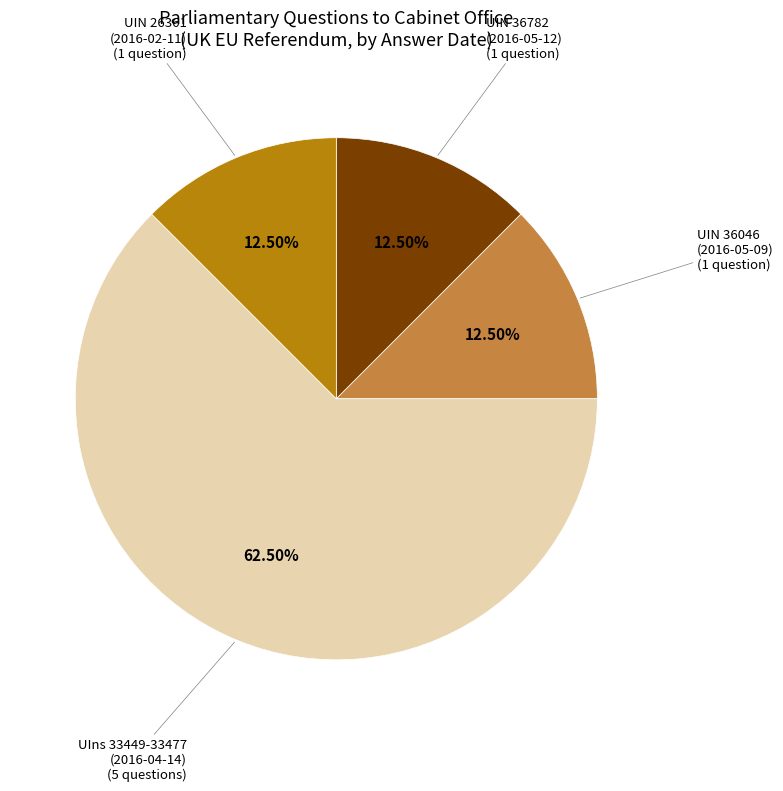

Does any single category account for the majority?

Yes